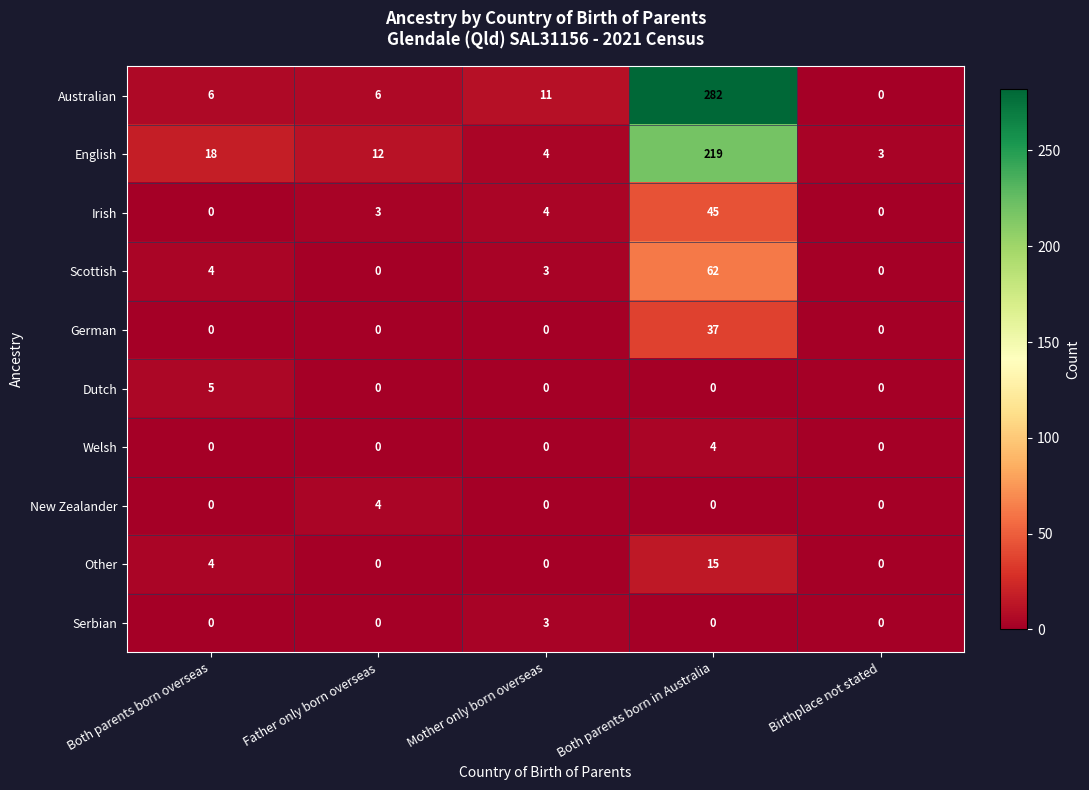

List the labels in order of English value, largest first.

Both parents born in Australia, Both parents born overseas, Father only born overseas, Mother only born overseas, Birthplace not stated